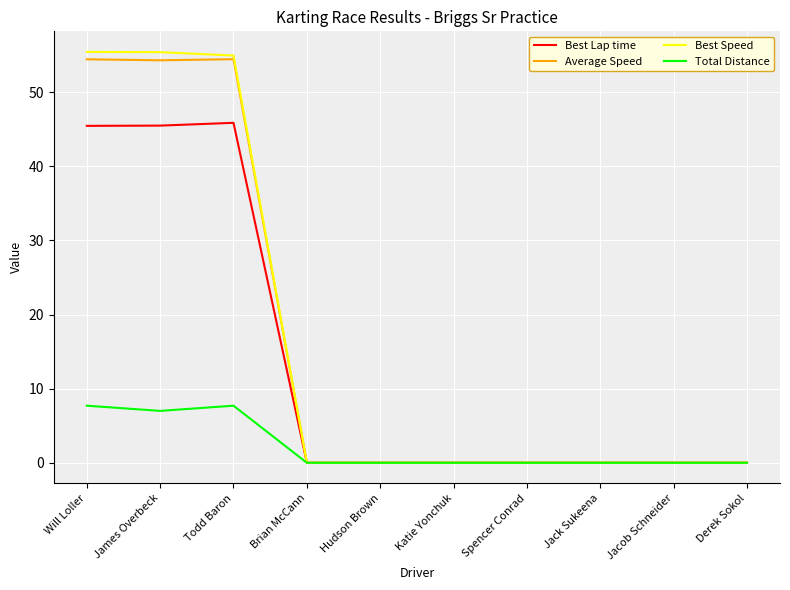

Is the value of Average Speed at Jacob Schneider greater than the value of Best Speed at Will Loller?

No